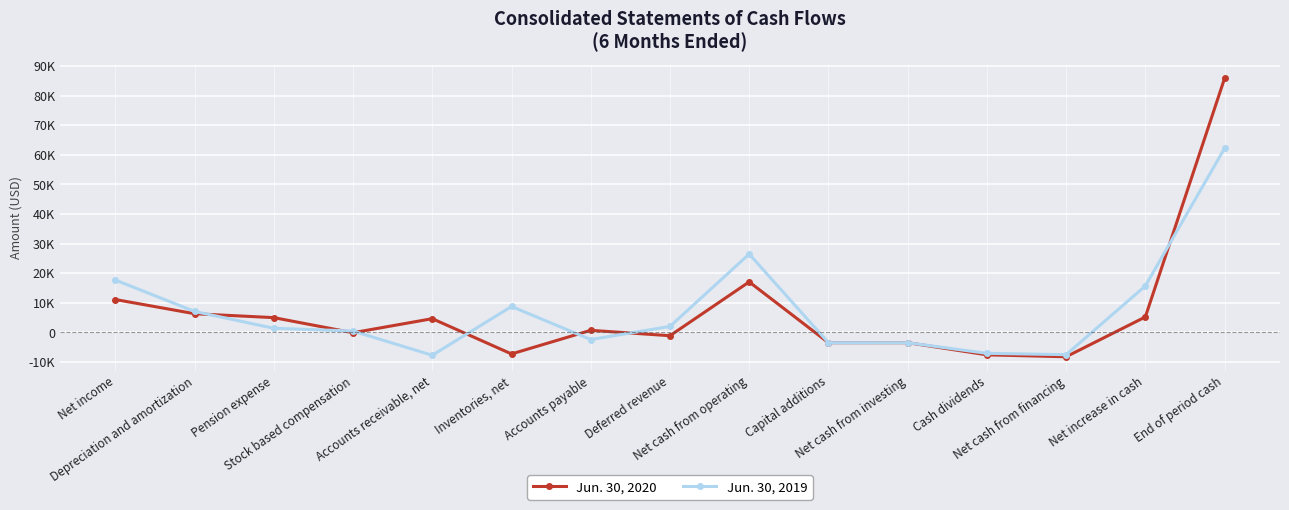

Is it true that Jun. 30, 2019 equals -3353 at Accounts payable?

False